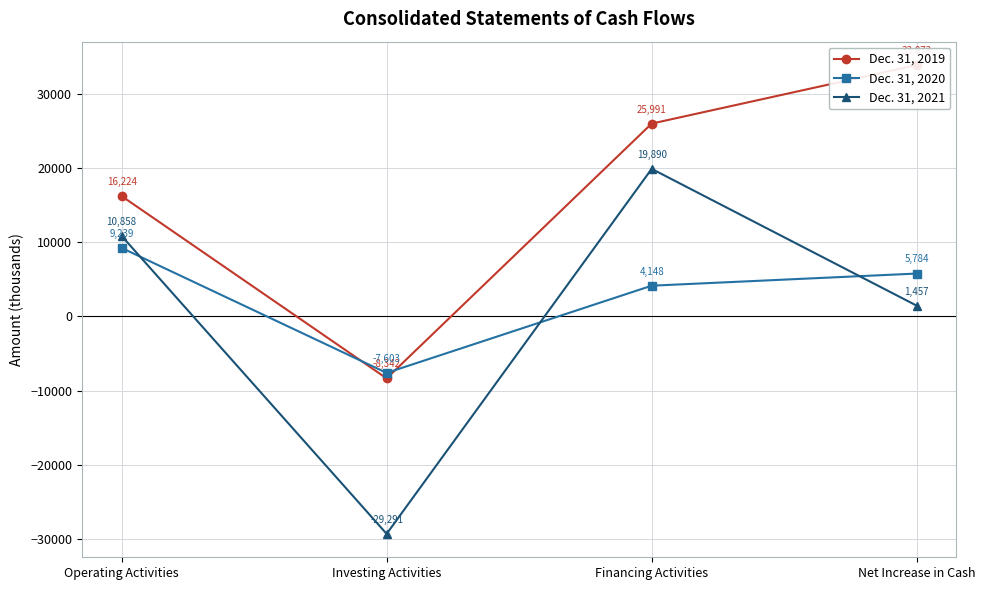

What is the minimum value shown in the chart?

-29291